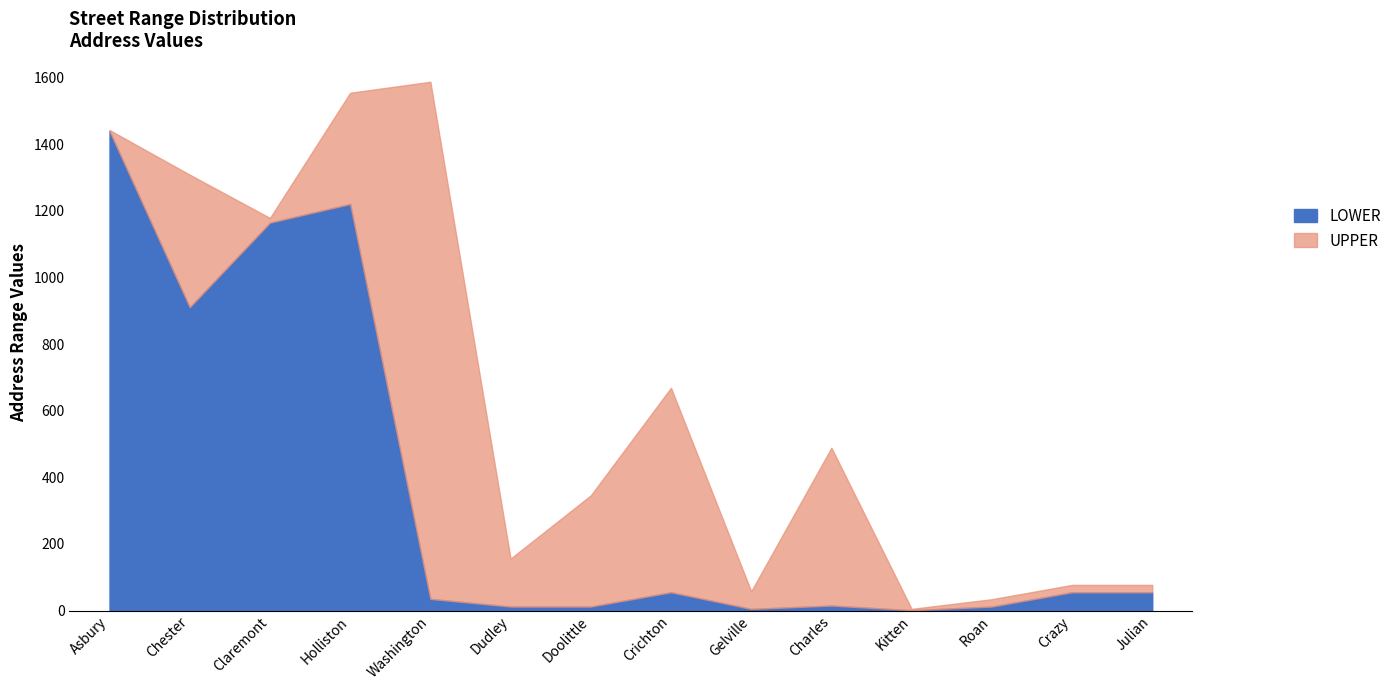

List the series in order of their overall mean, highest first.

UPPER, LOWER